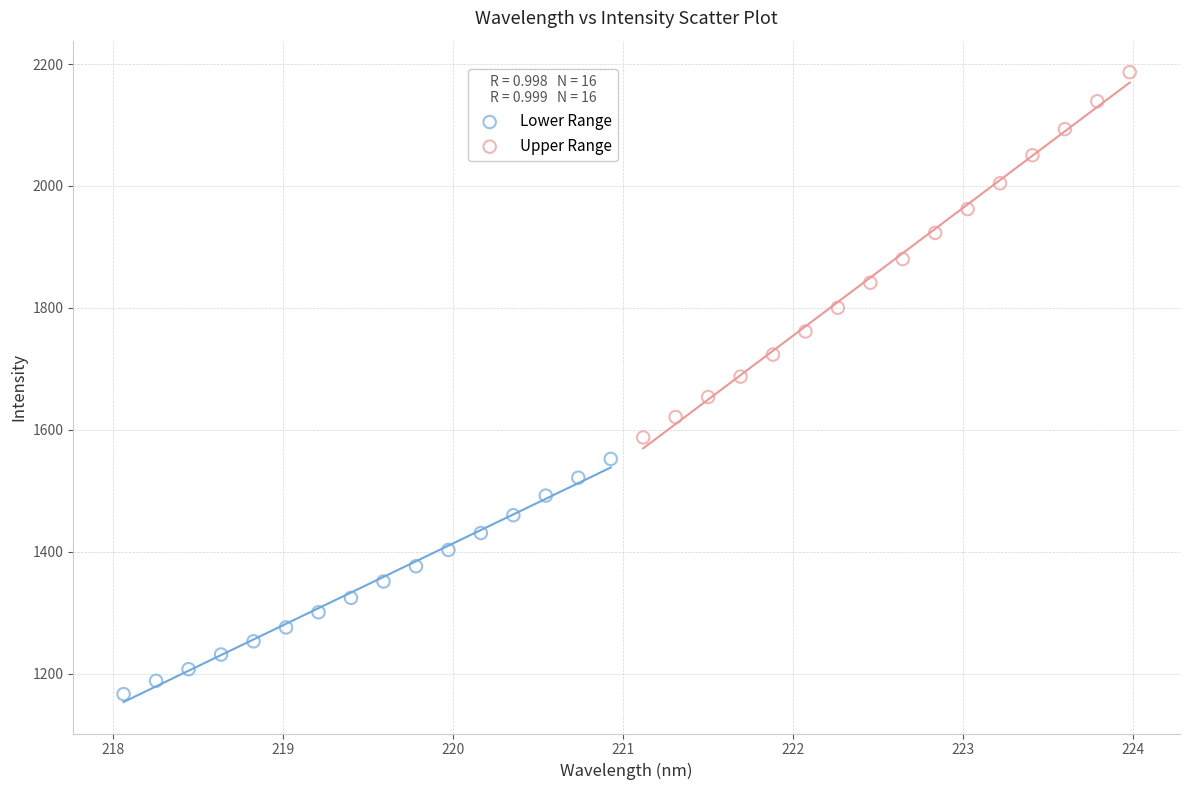

Which series contains the lowest Y value?

Lower Range